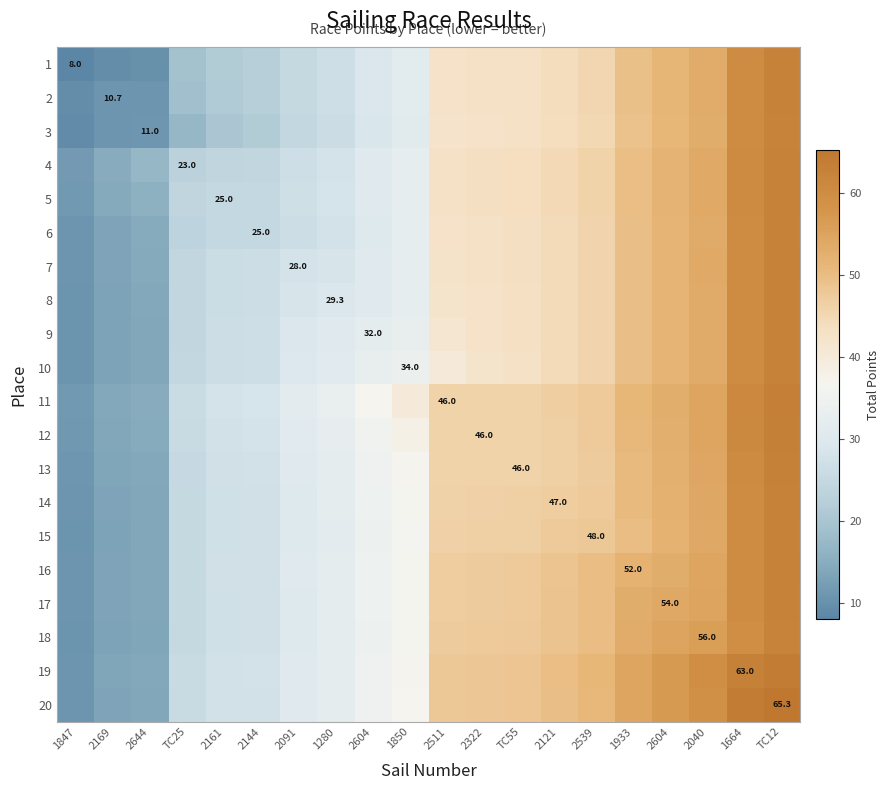

What is the difference between the 3 values at 2604 and 2144?

29.6